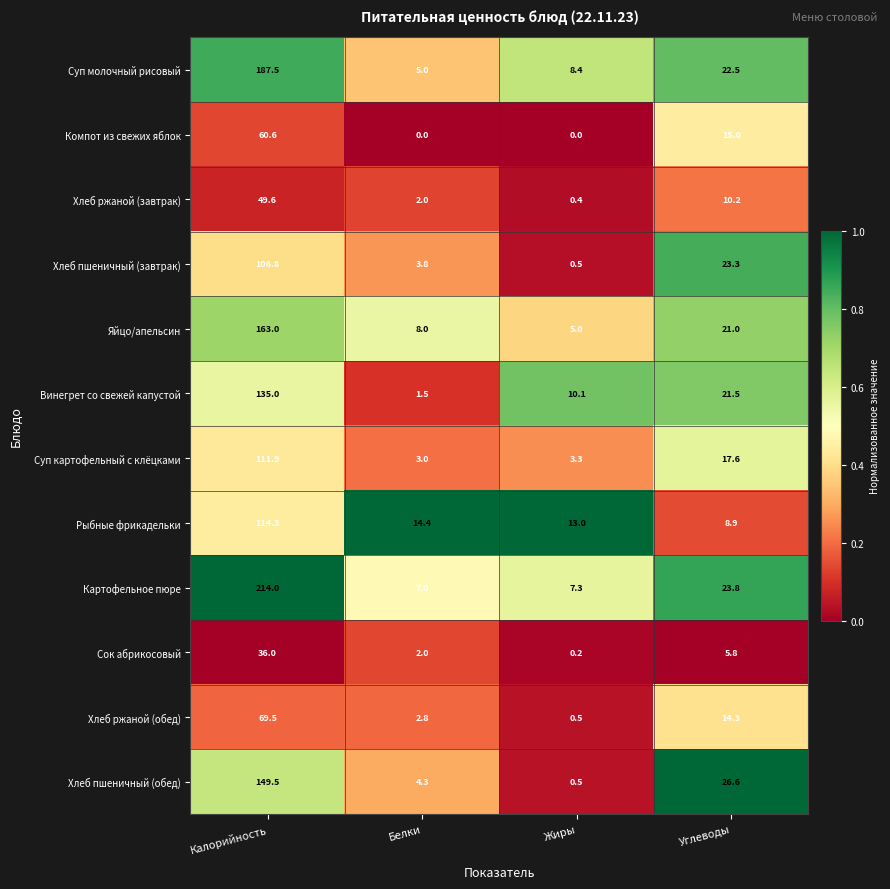

What is the difference between the second highest and minimum values in the Суп картофельный с клёцками series?

14.6